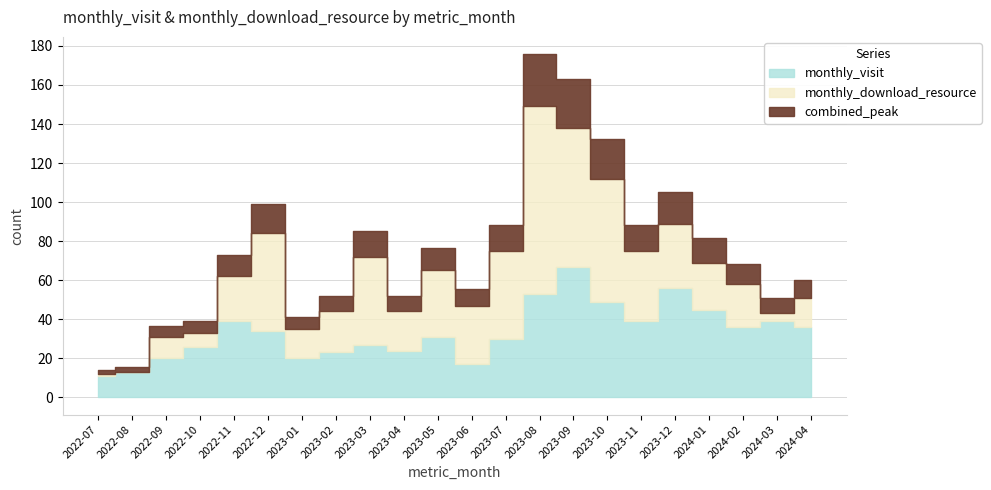

What is the minimum value for monthly_visit?

11